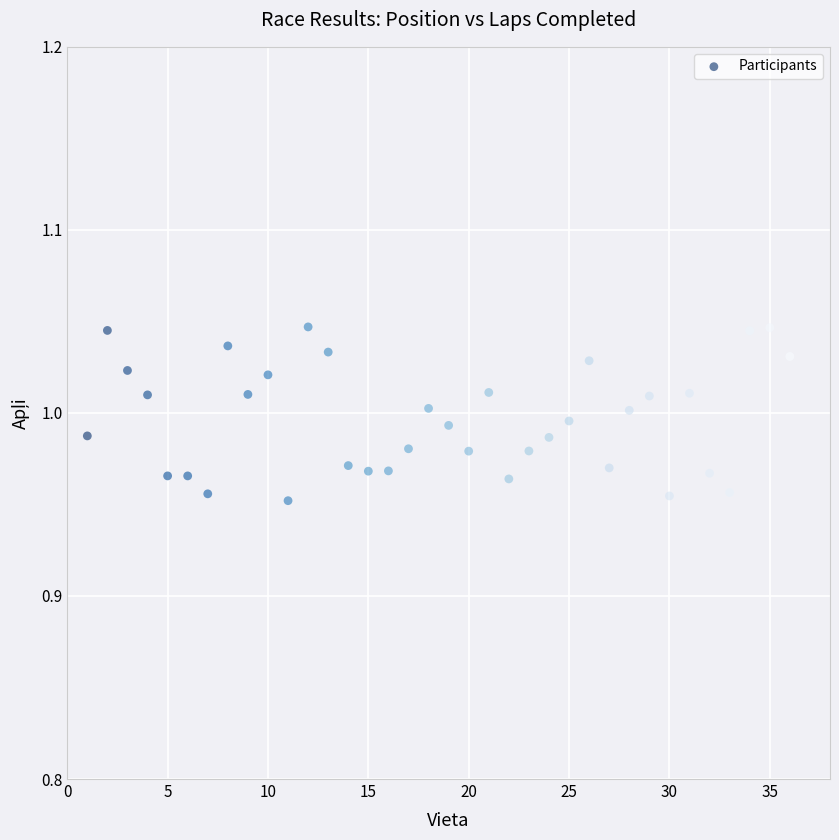

What is the range of X values (max minus min)?

35.0